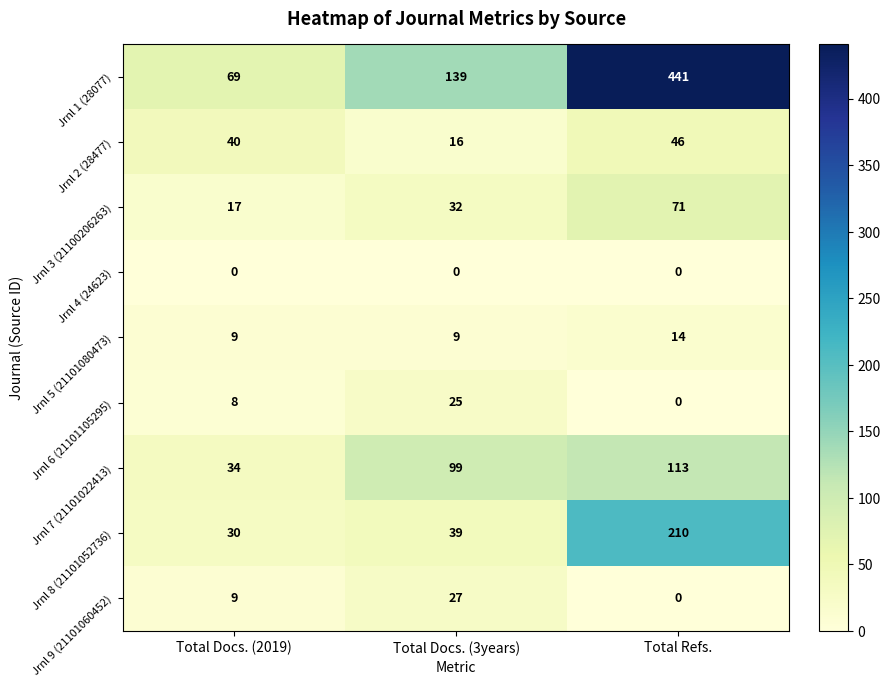

True or false: Jrnl 7 (21101022413) has a value of 52 at Total Docs. (2019).

False